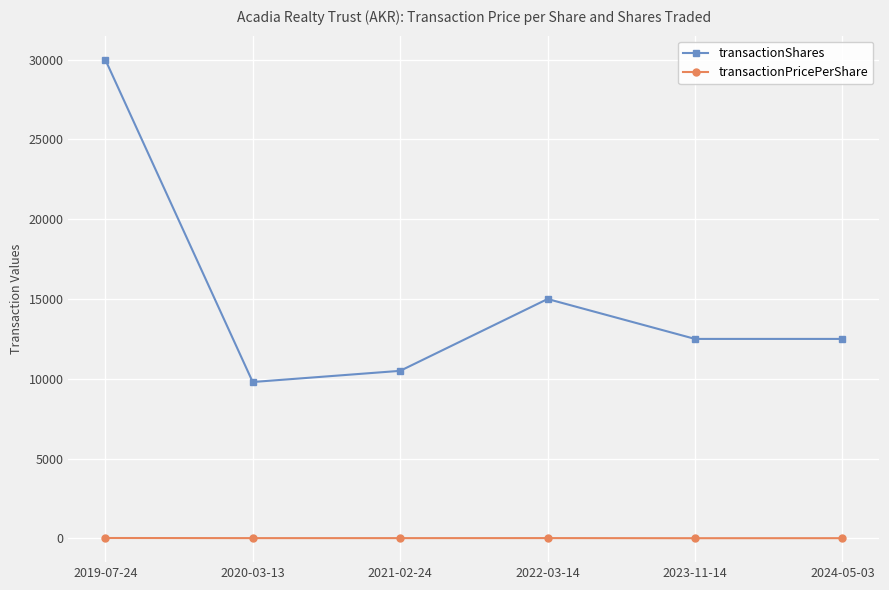

True or false: transactionPricePerShare and transactionShares cross at least once.

False